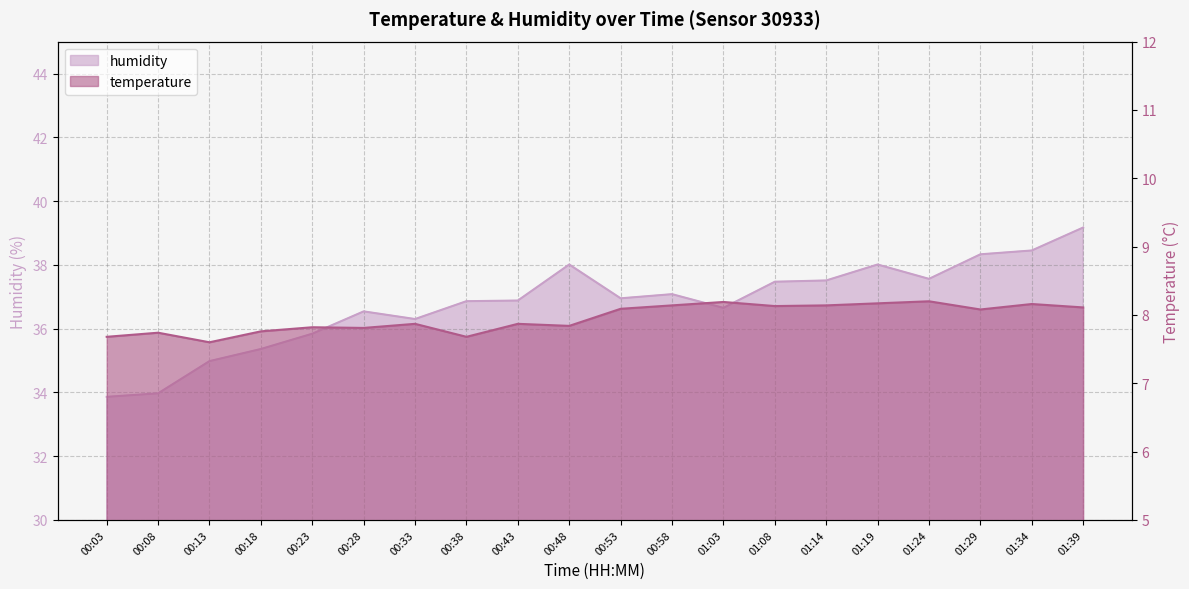

Between 01:08 and 01:14, which series saw the biggest shift?

humidity